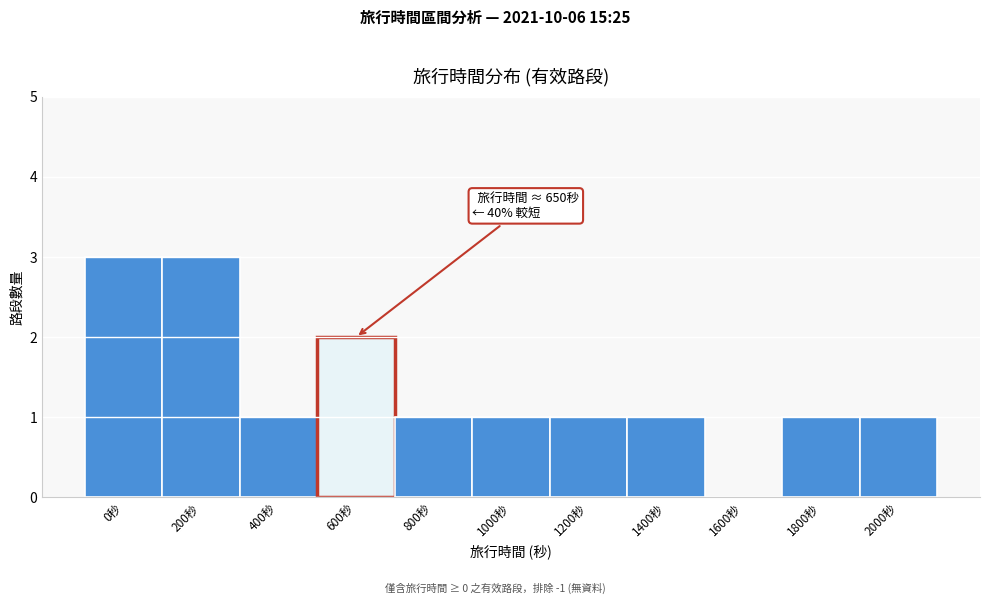

Reading left to right, list all the values displayed in this chart.

0秒=3	200秒=3	400秒=1	600秒=2	800秒=1	1000秒=1	1200秒=1	1400秒=1	1600秒=0	1800秒=1	2000秒=1